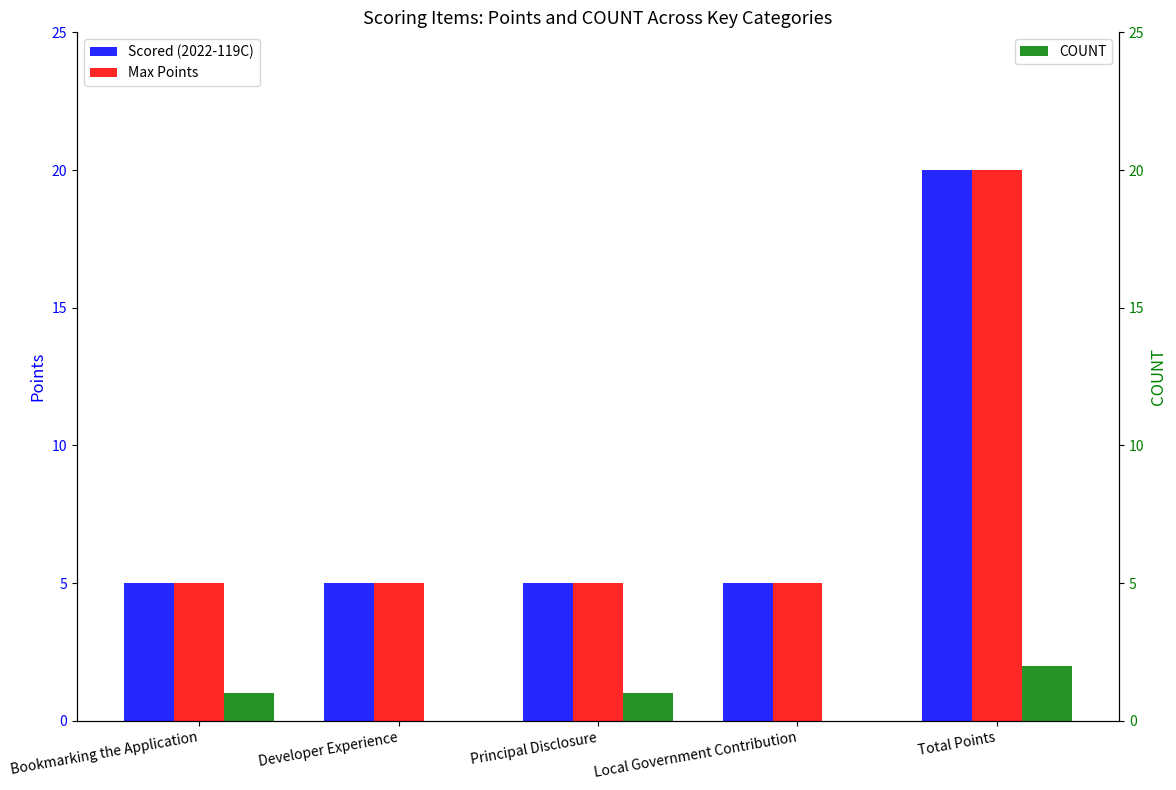

Reading left to right, what are all the values shown in this chart?

Scored (2022-119C): 5	5	5	5	20
Max Points: 5	5	5	5	20
COUNT: 1	0	1	0	2